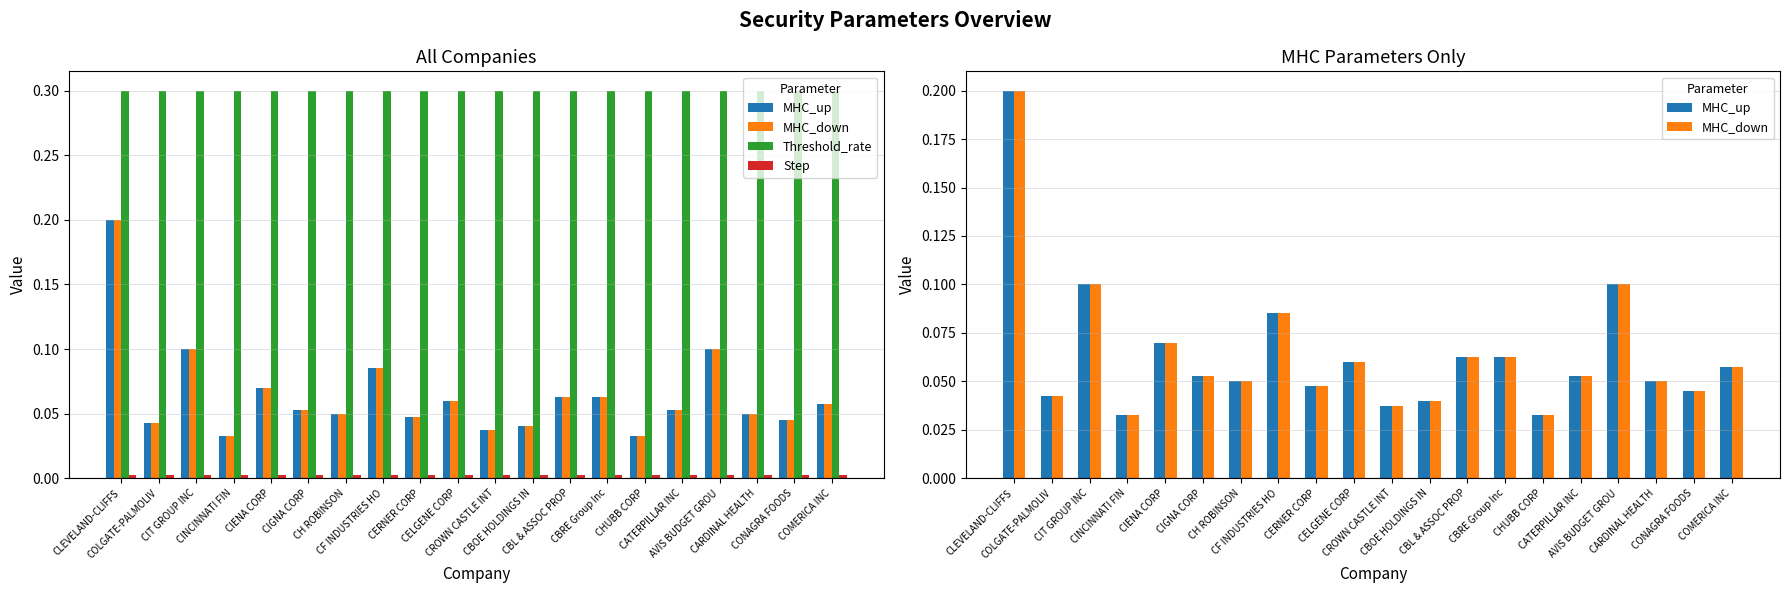

Reading right to left, list all the values displayed in this chart.

MHC_up: COMERICA INC=0.1	CONAGRA FOODS=0.0	CARDINAL HEALTH=0.1	AVIS BUDGET GROU=0.1	CATERPILLAR INC=0.1	CHUBB CORP=0.0	CBRE Group Inc=0.1	CBL & ASSOC PROP=0.1	CBOE HOLDINGS IN=0.0	CROWN CASTLE INT=0.0	CELGENE CORP=0.1	CERNER CORP=0.0	CF INDUSTRIES HO=0.1	CH ROBINSON=0.1	CIGNA CORP=0.1	CIENA CORP=0.1	CINCINNATI FIN=0.0	CIT GROUP INC=0.1	COLGATE-PALMOLIV=0.0	CLEVELAND-CLIFFS=0.2
MHC_down: COMERICA INC=0.1	CONAGRA FOODS=0.0	CARDINAL HEALTH=0.1	AVIS BUDGET GROU=0.1	CATERPILLAR INC=0.1	CHUBB CORP=0.0	CBRE Group Inc=0.1	CBL & ASSOC PROP=0.1	CBOE HOLDINGS IN=0.0	CROWN CASTLE INT=0.0	CELGENE CORP=0.1	CERNER CORP=0.0	CF INDUSTRIES HO=0.1	CH ROBINSON=0.1	CIGNA CORP=0.1	CIENA CORP=0.1	CINCINNATI FIN=0.0	CIT GROUP INC=0.1	COLGATE-PALMOLIV=0.0	CLEVELAND-CLIFFS=0.2
Threshold_rate: COMERICA INC=0.3	CONAGRA FOODS=0.3	CARDINAL HEALTH=0.3	AVIS BUDGET GROU=0.3	CATERPILLAR INC=0.3	CHUBB CORP=0.3	CBRE Group Inc=0.3	CBL & ASSOC PROP=0.3	CBOE HOLDINGS IN=0.3	CROWN CASTLE INT=0.3	CELGENE CORP=0.3	CERNER CORP=0.3	CF INDUSTRIES HO=0.3	CH ROBINSON=0.3	CIGNA CORP=0.3	CIENA CORP=0.3	CINCINNATI FIN=0.3	CIT GROUP INC=0.3	COLGATE-PALMOLIV=0.3	CLEVELAND-CLIFFS=0.3
Step: COMERICA INC=0.0	CONAGRA FOODS=0.0	CARDINAL HEALTH=0.0	AVIS BUDGET GROU=0.0	CATERPILLAR INC=0.0	CHUBB CORP=0.0	CBRE Group Inc=0.0	CBL & ASSOC PROP=0.0	CBOE HOLDINGS IN=0.0	CROWN CASTLE INT=0.0	CELGENE CORP=0.0	CERNER CORP=0.0	CF INDUSTRIES HO=0.0	CH ROBINSON=0.0	CIGNA CORP=0.0	CIENA CORP=0.0	CINCINNATI FIN=0.0	CIT GROUP INC=0.0	COLGATE-PALMOLIV=0.0	CLEVELAND-CLIFFS=0.0